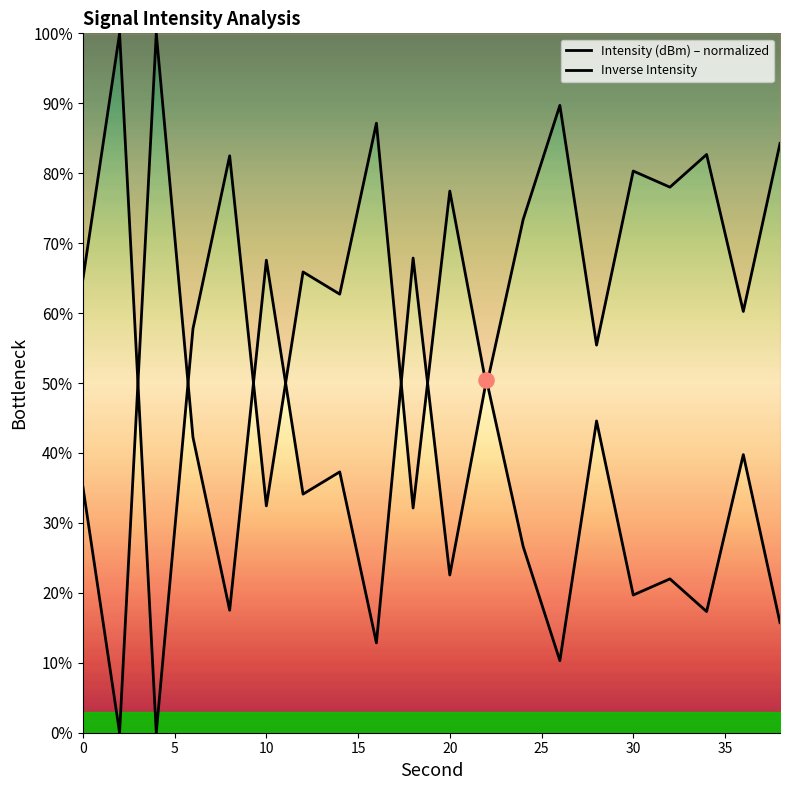

Which series has the largest Y range (max minus min)?

Intensity (dBm) – normalized